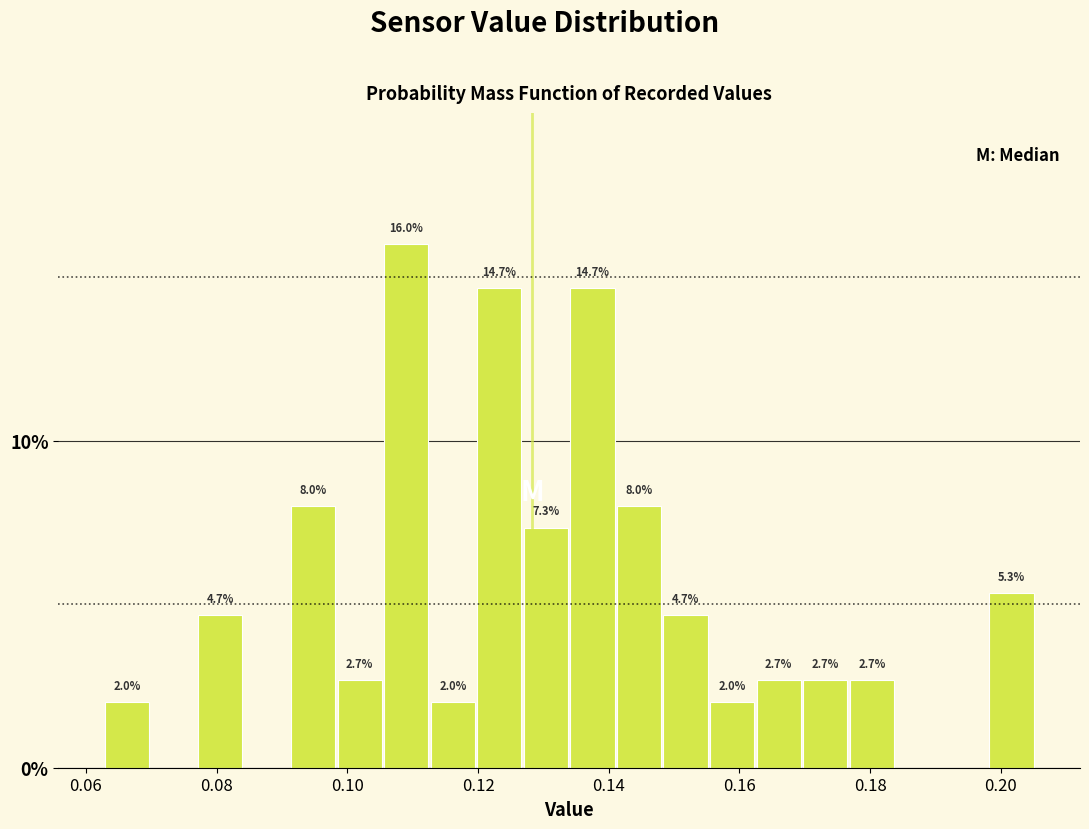

Read against the x-axis, roughly where is the centre of the tallest bar?

0.110